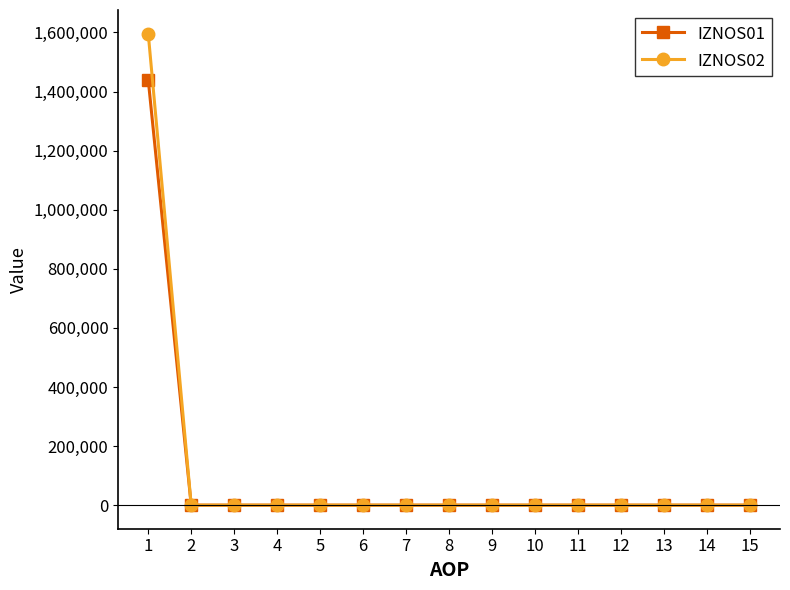

Reading left to right, what are all the values shown in this chart?

IZNOS01: 1=1440318.5	2=0.0	3=0.0	4=0.0	5=0.0	6=0.0	7=0.0	8=0.0	9=0.0	10=0.0	11=0.0	12=0.0	13=0.0	14=0.0	15=0.0
IZNOS02: 1=1596282.4	2=0.0	3=0.0	4=0.0	5=0.0	6=0.0	7=0.0	8=0.0	9=0.0	10=0.0	11=0.0	12=0.0	13=0.0	14=0.0	15=0.0